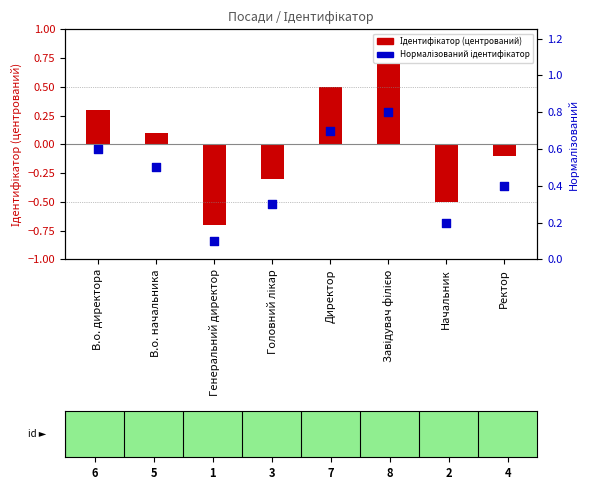

Which series has the largest total across all categories?

Нормалізований ідентифікатор